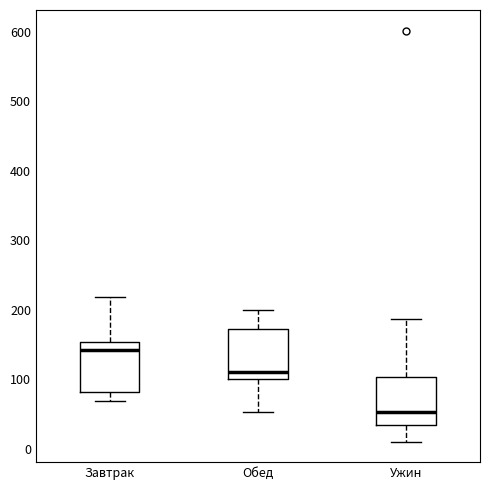

Reading left to right, transcribe this box plot: for each box, give where its median line is, the range the box spans, and where its two whiskers end, as read against the y-axis. The values are not printed on the chart, so give them approximately, as read against the axis.

Завтрак: median 140, box 80 to 150, whiskers 70 to 220
Обед: median 110, box 100 to 170, whiskers 50 to 200
Ужин: median 50, box 30 to 100, whiskers 10 to 190